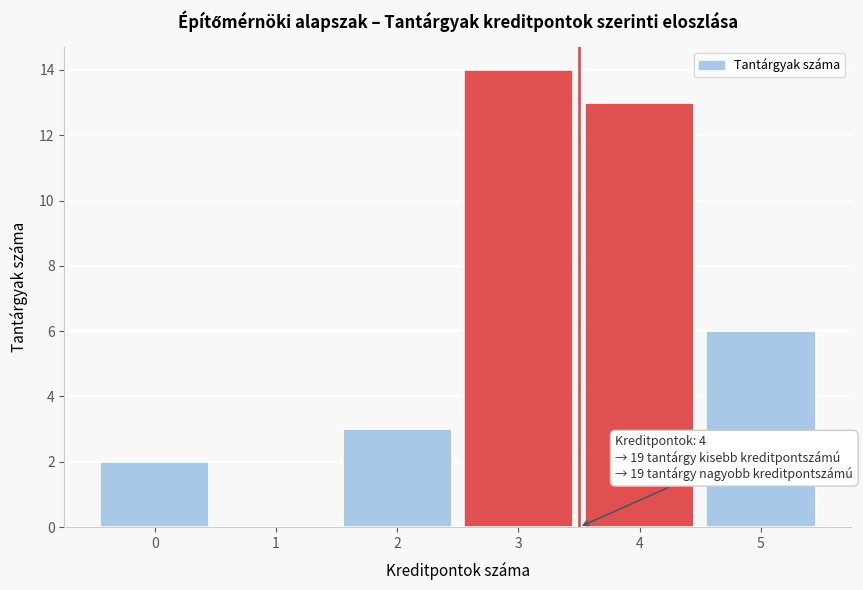

Reading right to left, extract all data points from this chart.

5=6	4=13	3=14	2=3	1=0	0=2